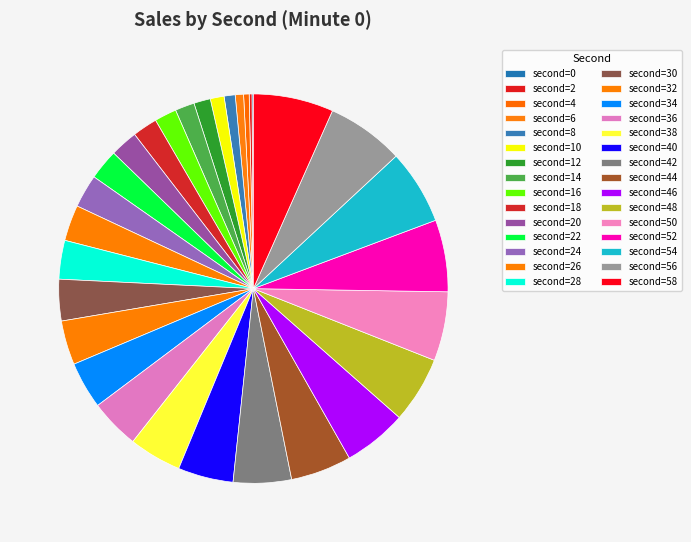

Which slice is the largest?

58